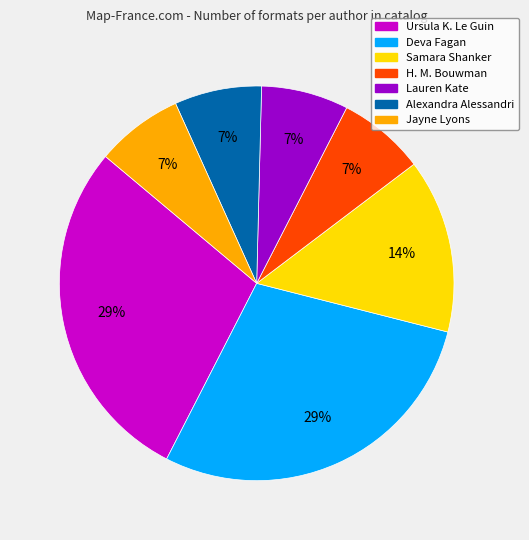

To the nearest percent, what is the combined percentage of Lauren Kate and Alexandra Alessandri?

14%